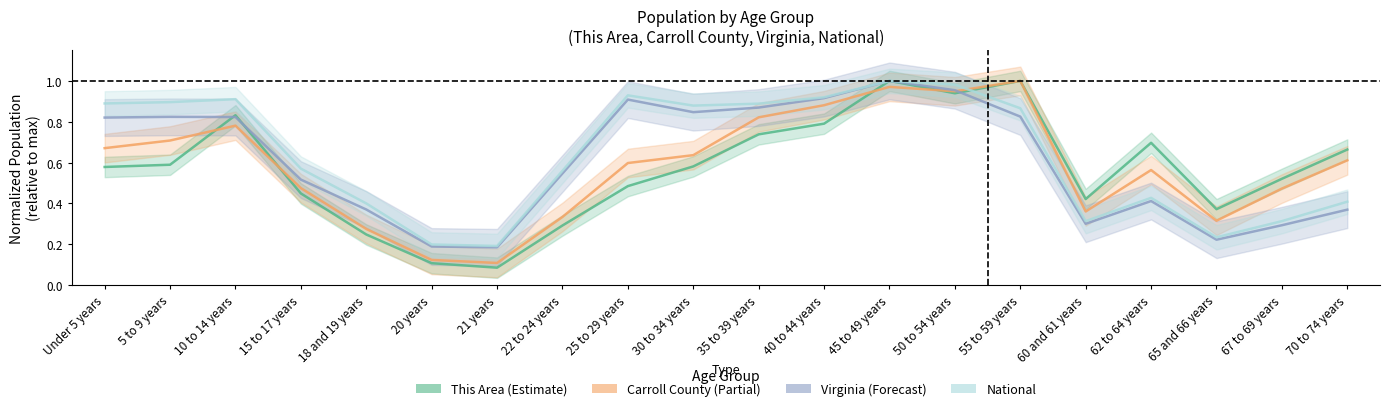

At which label does National reach its peak?

45 to 49 years